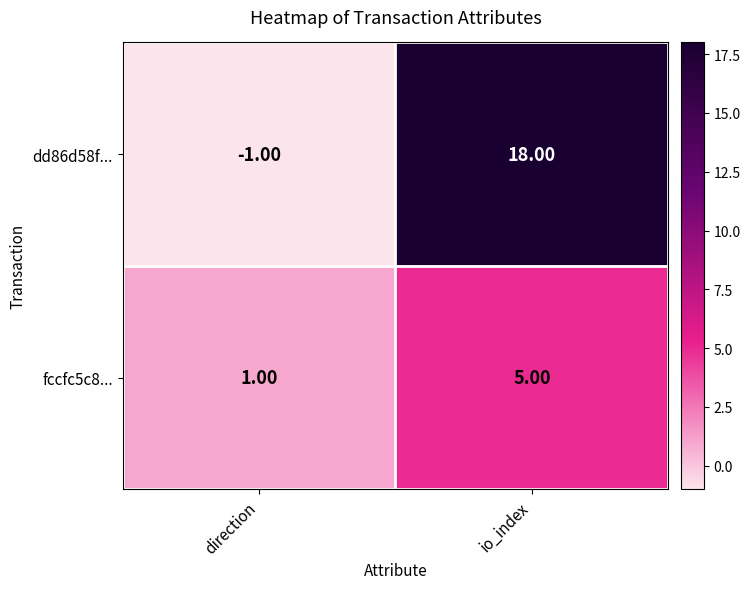

What is the sum of all fccfc5c8... values?

6